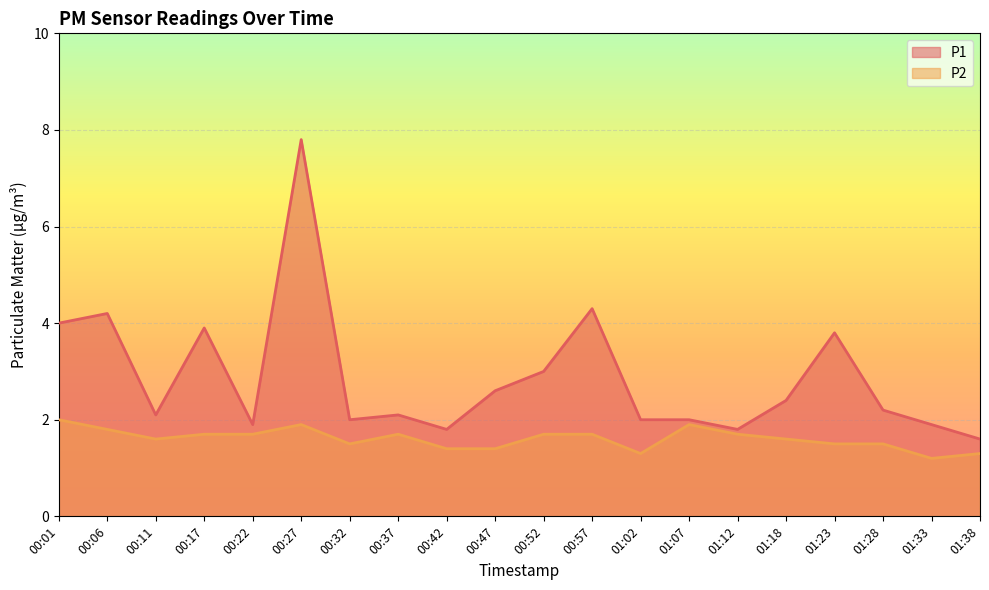

Which category has the highest value in the P2 series?

00:01